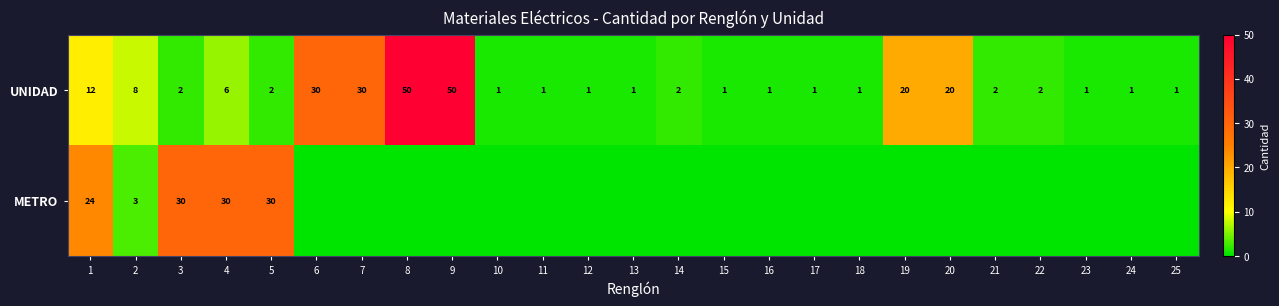

What is the spread (max minus min) of values at 2?

5